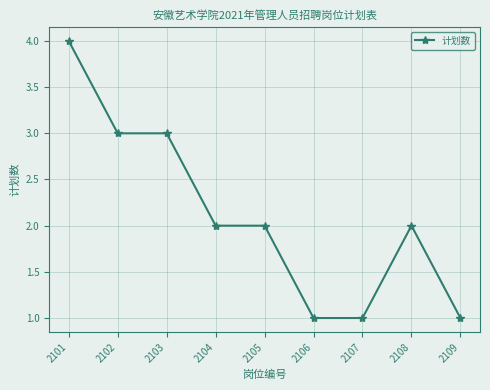

What is the average value?

2